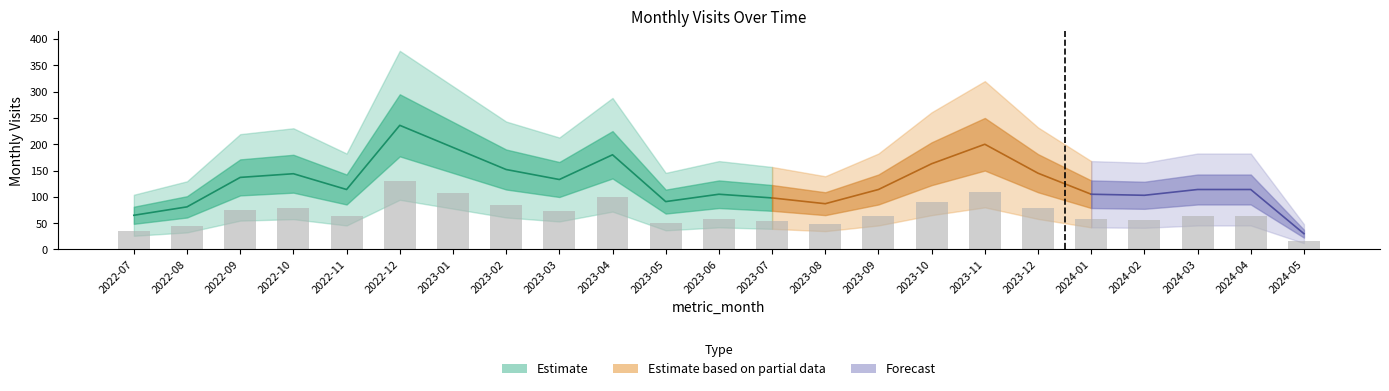

At which label does the data first exceed 114?

2022-09